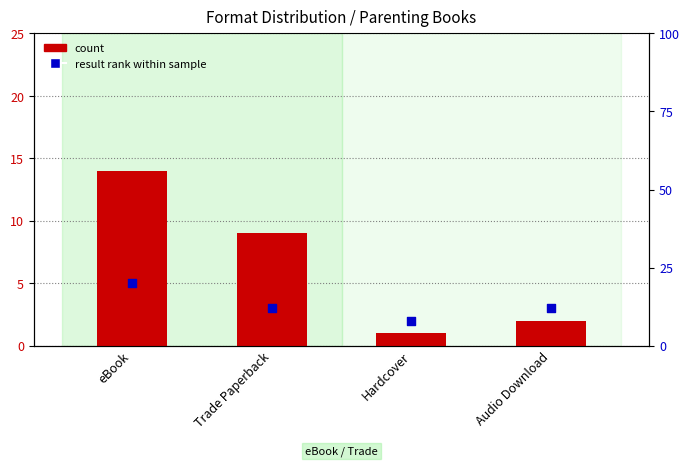

Which series has the largest total across all categories?

result rank